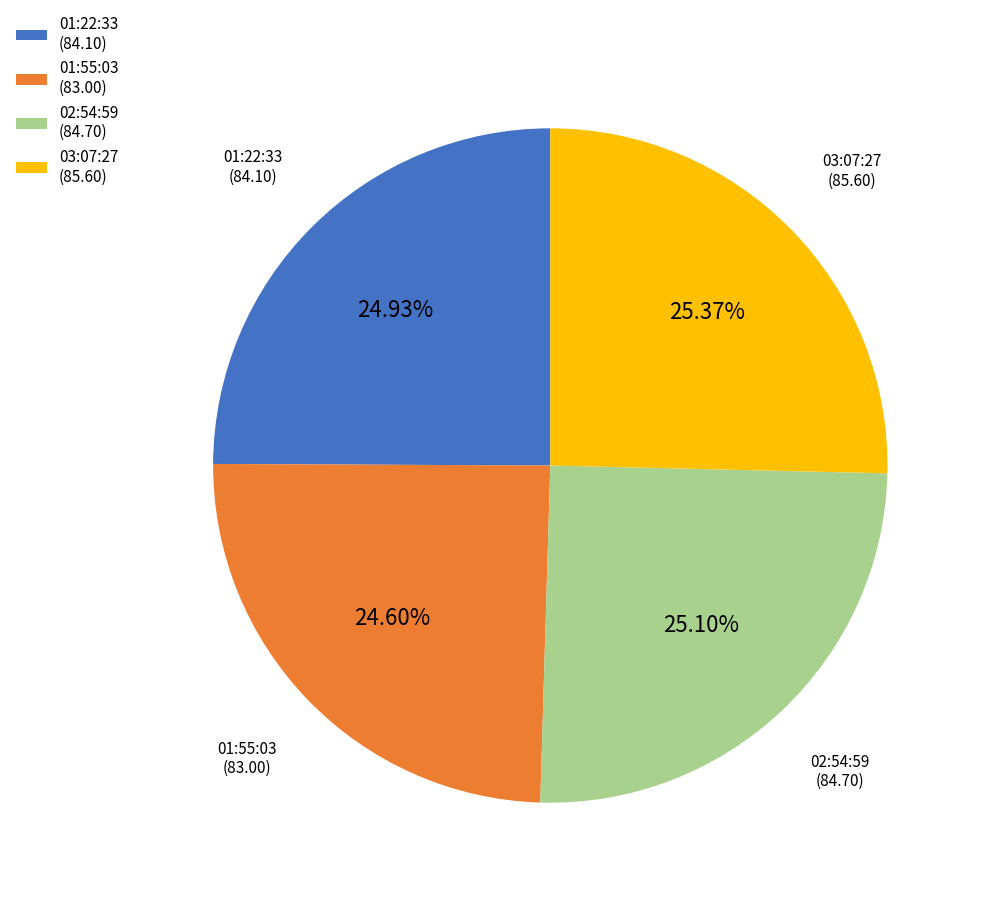

Is there any slice that represents more than half of the pie?

No